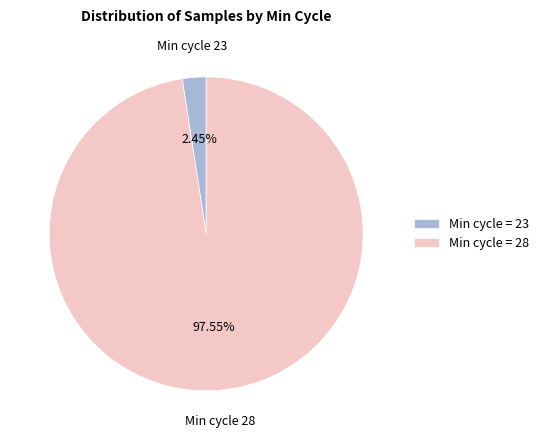

Which has a higher value, Min cycle = 23 or Min cycle = 28?

Min cycle = 28